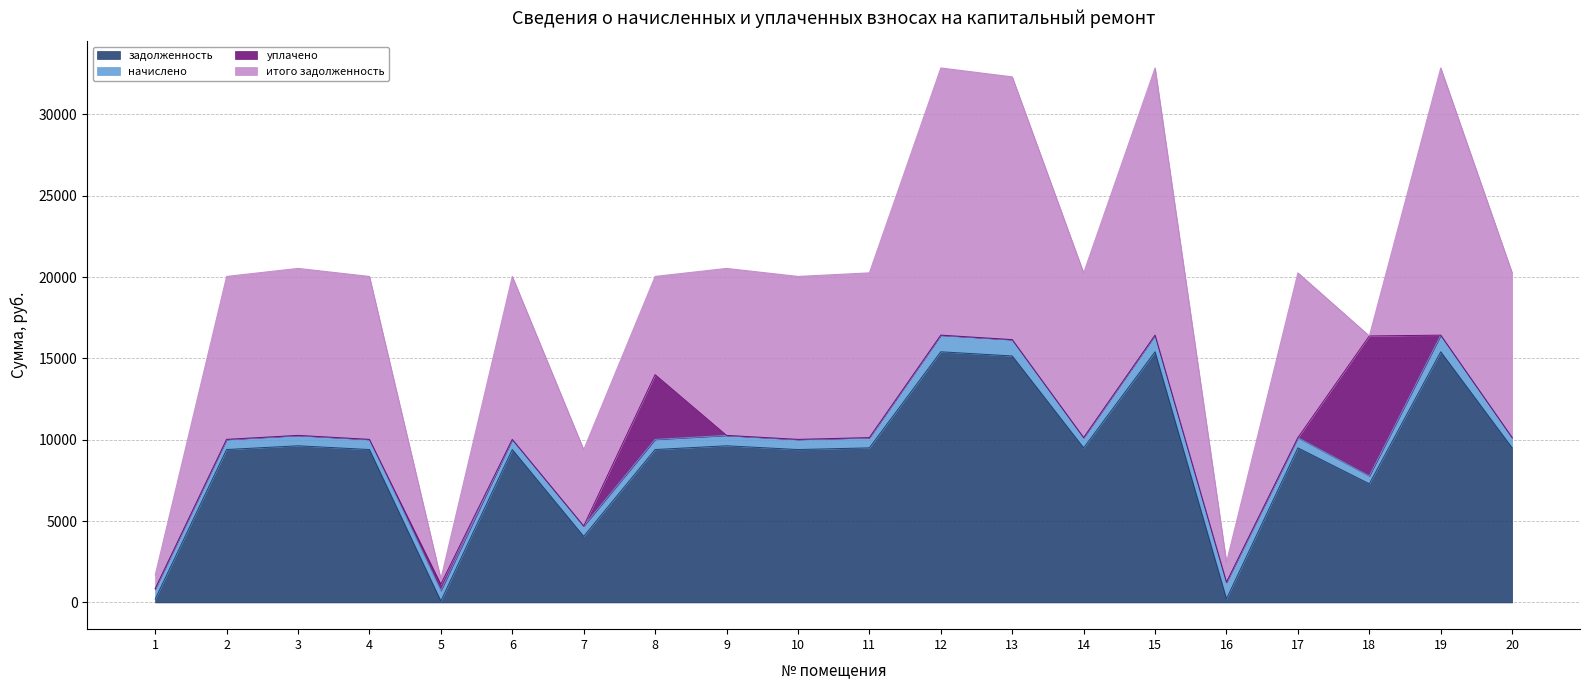

Does the chart display data point markers on the line(s)?

No